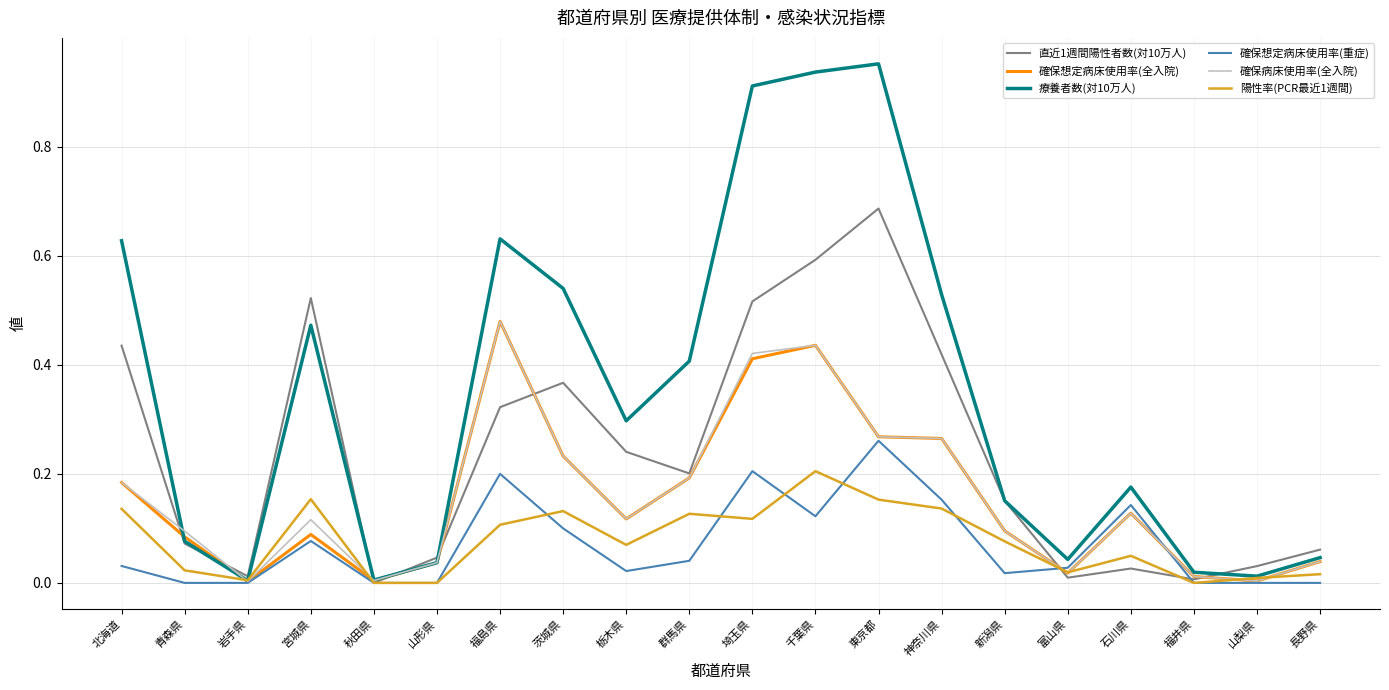

Which series has the largest total across all categories?

療養者数(対10万人)